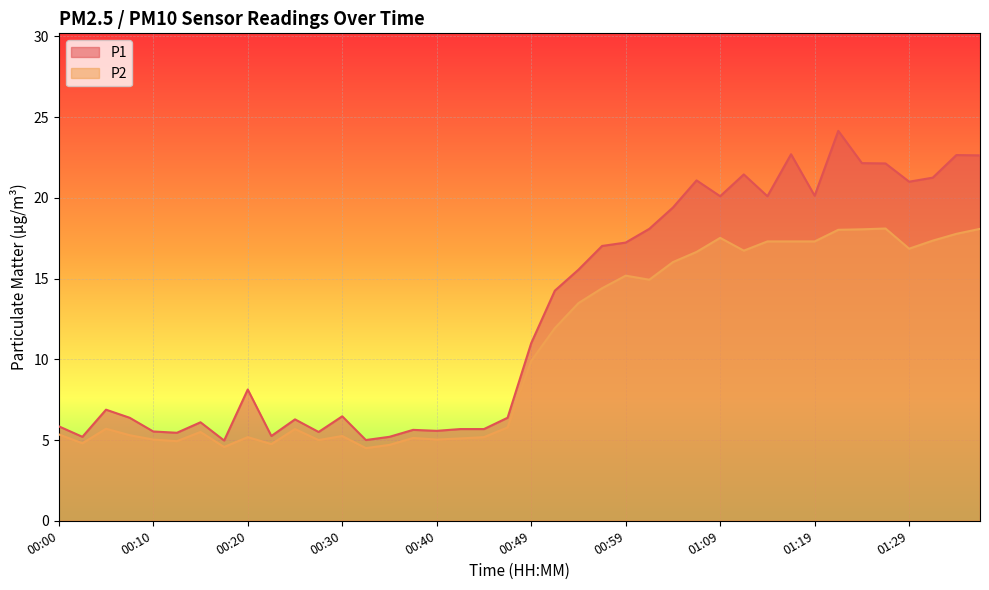

Is it true that P2 equals 18.0 at 01:21?

True